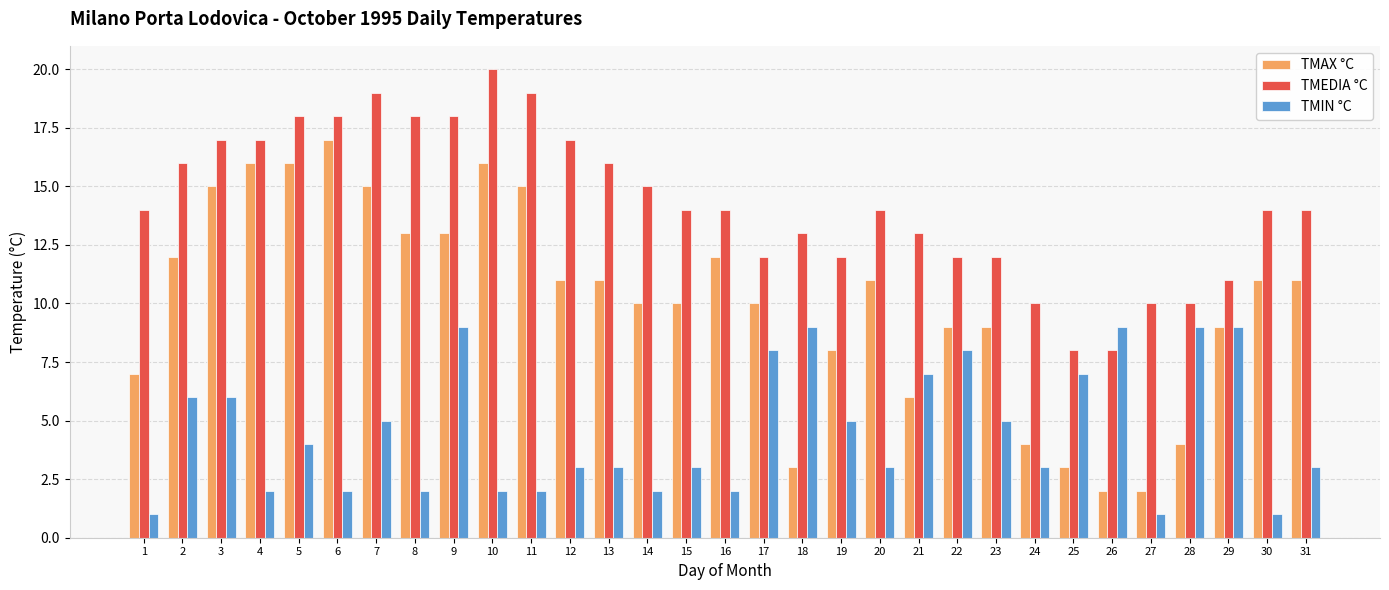

What is the greatest value displayed?

20